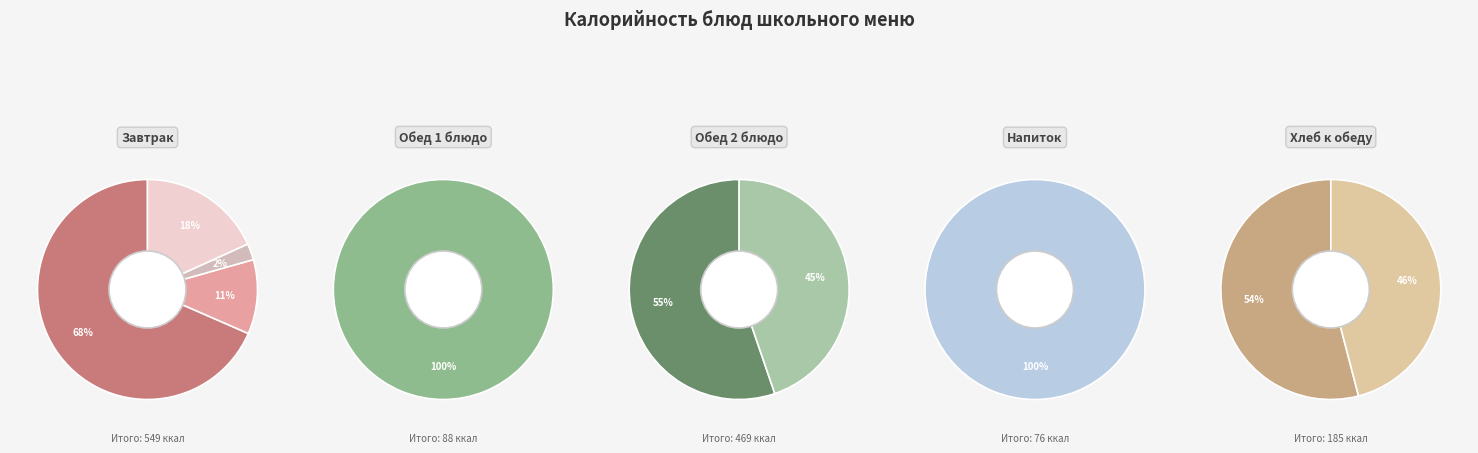

Between Чай с сахаром and Рис рассыпчатый отварной, which is larger?

Рис рассыпчатый отварной